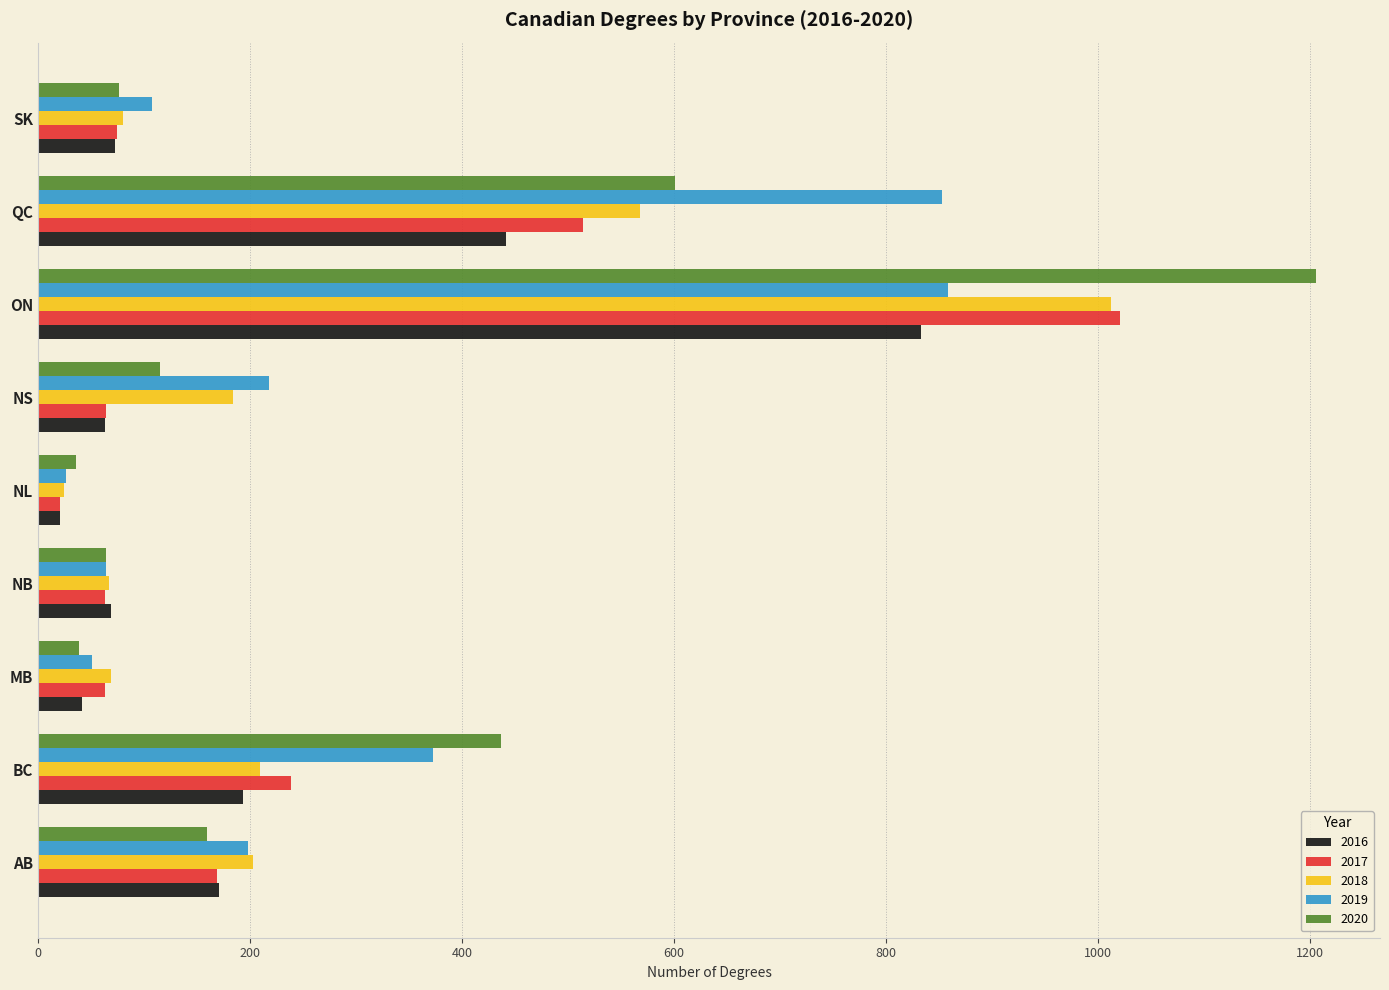

Is the value of 2020 at NB greater than the value of 2019 at NL?

Yes